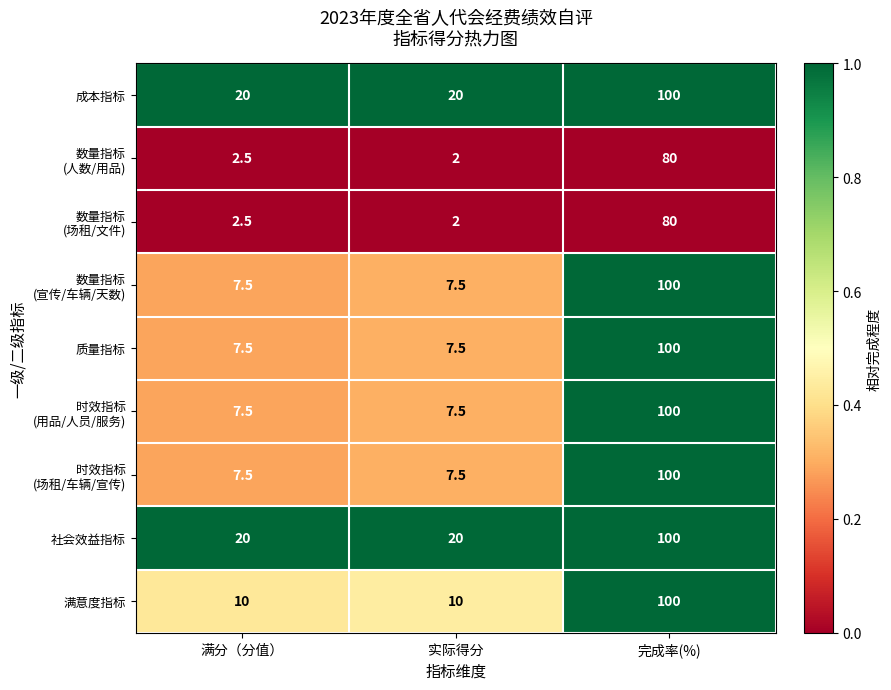

Count the 成本指标 values in the range 20 to 100.

3